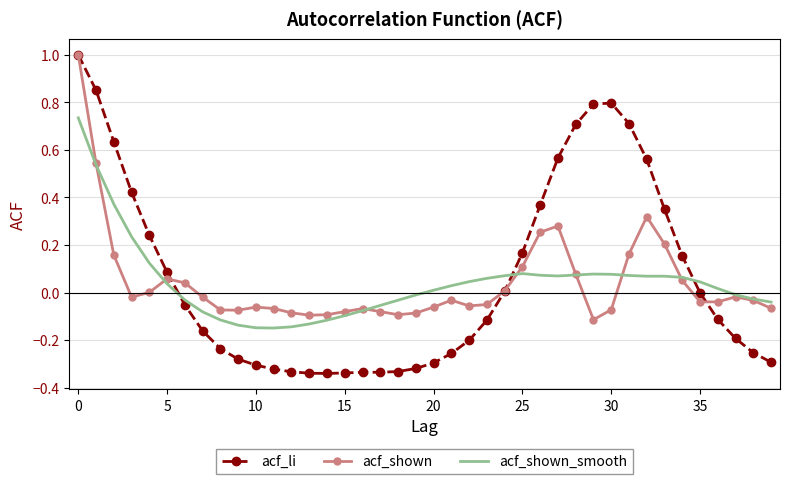

What is the highest value of the acf_shown series?

1.0